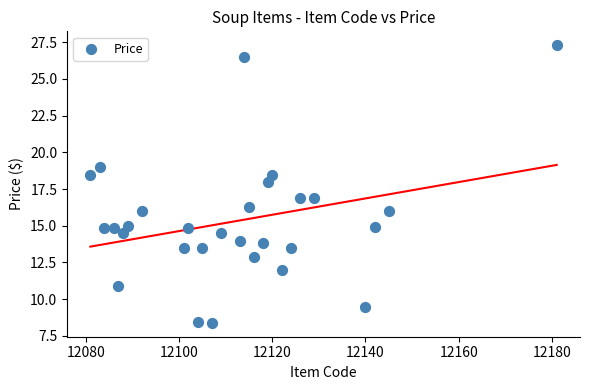

What is the range of X values (max minus min)?

100.0